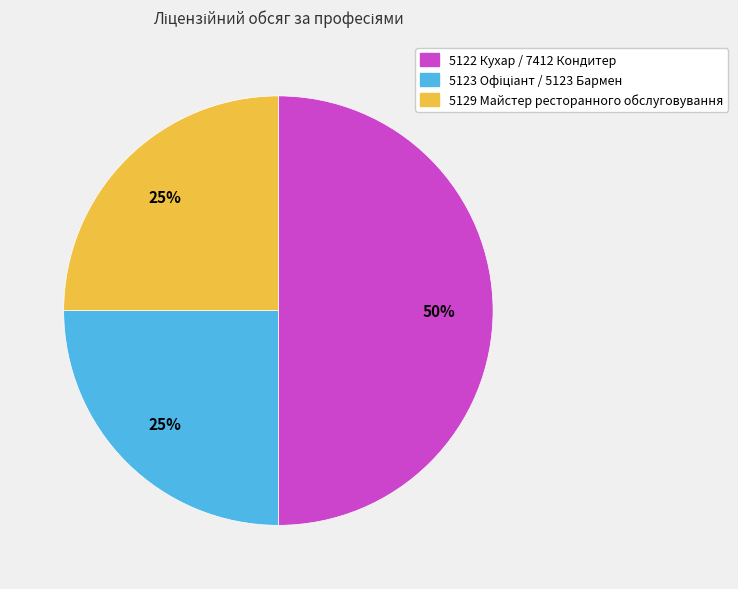

What is the largest slice in the pie chart?

5122 Кухар / 7412 Кондитер